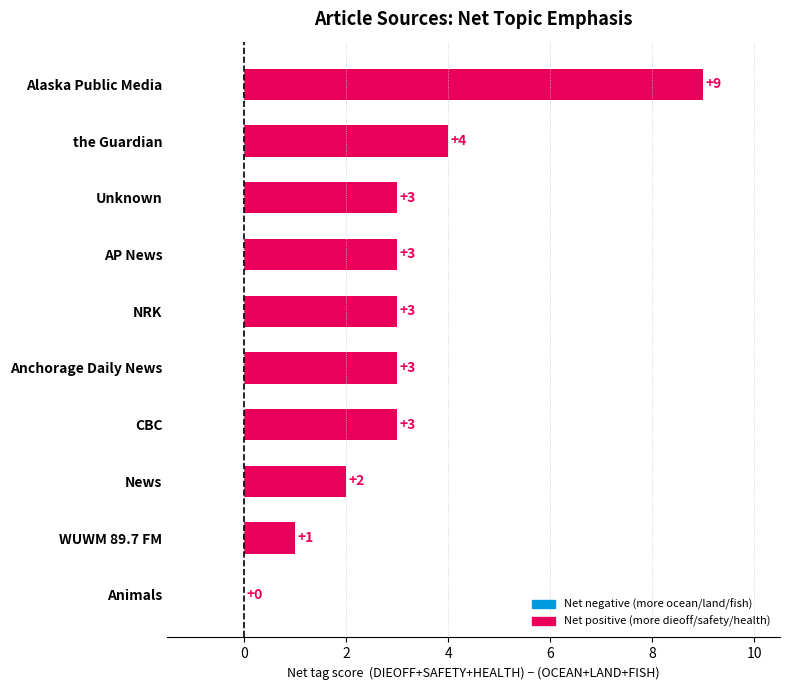

How many categories are shown in the chart?

10